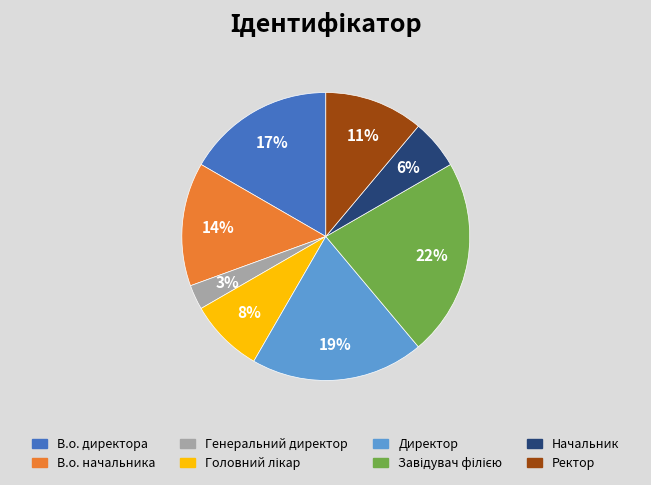

Which has a higher value, Директор or Начальник?

Директор